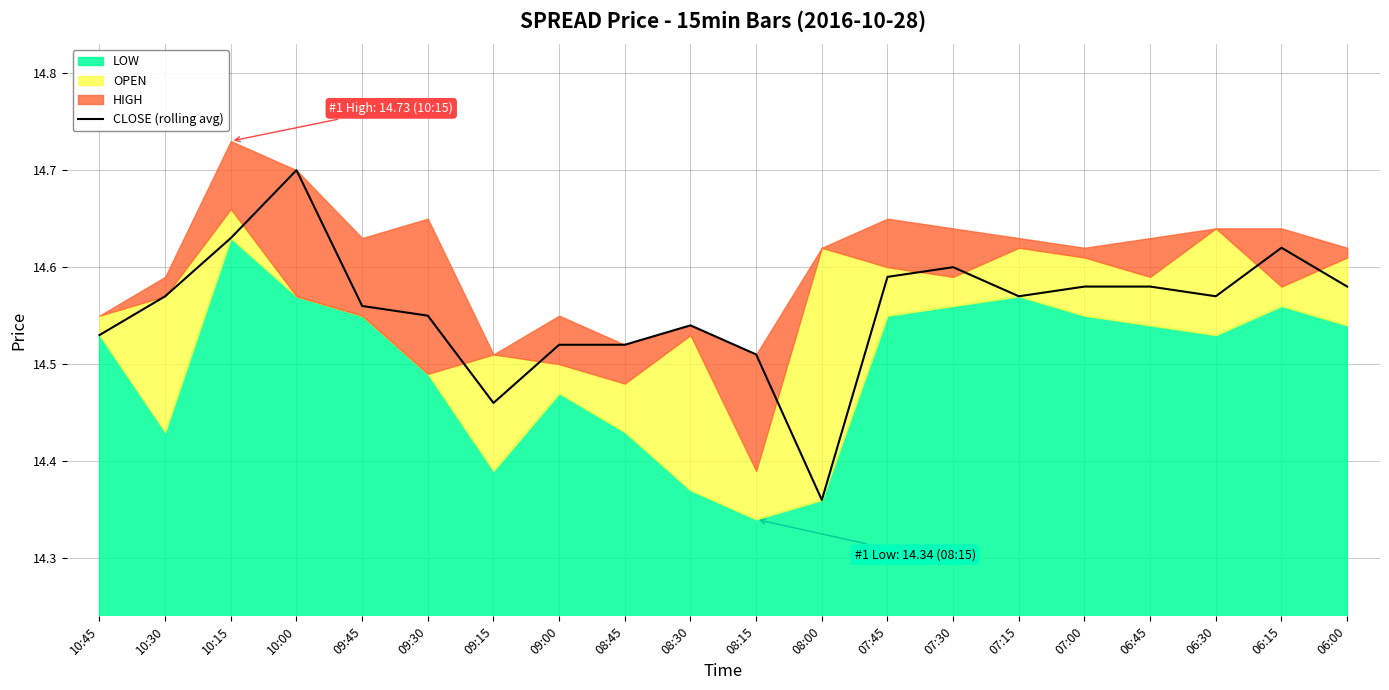

What is the highest value of the CLOSE (rolling avg) series?

14.7